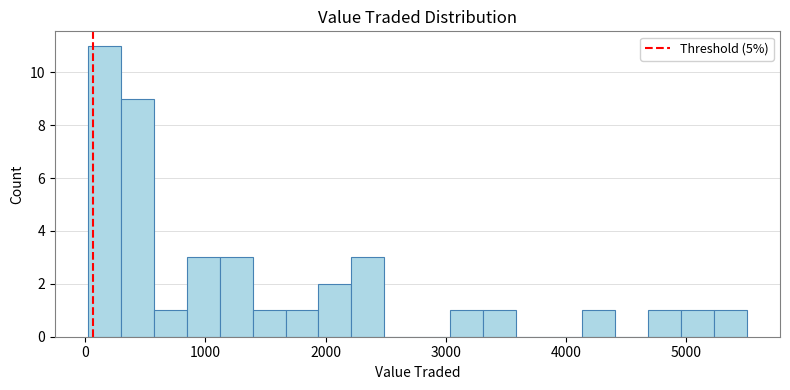

Read against the x-axis, roughly where is the centre of the tallest bar?

200